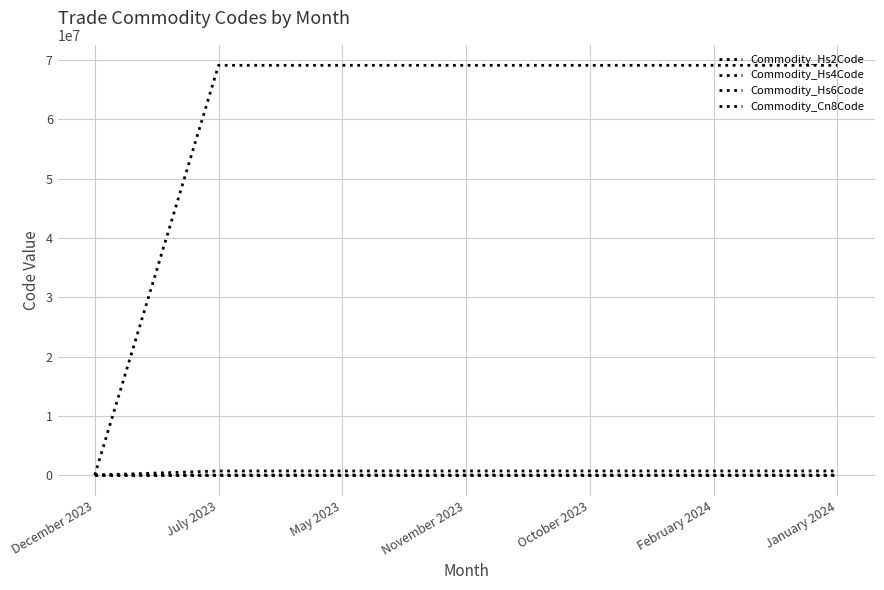

Reading left to right, list all the values displayed in this chart.

Commodity_Hs2Code: 68	69	69	69	69	69	69
Commodity_Hs4Code: 0	6911	6911	6911	6911	6911	6911
Commodity_Hs6Code: 0	691110	691110	691110	691110	691110	691110
Commodity_Cn8Code: 0	69111000	69111000	69111000	69111000	69111000	69111000